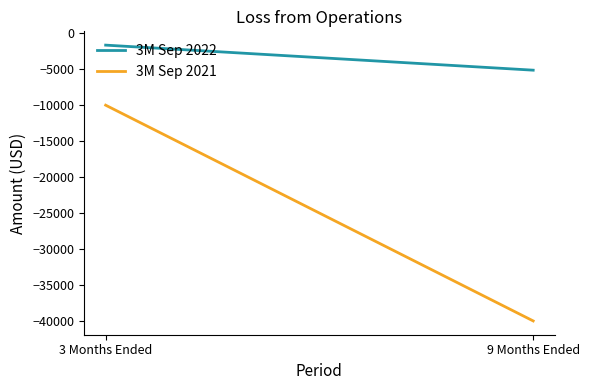

What is the difference between the maximum and minimum values in the 3M Sep 2022 series?

3480